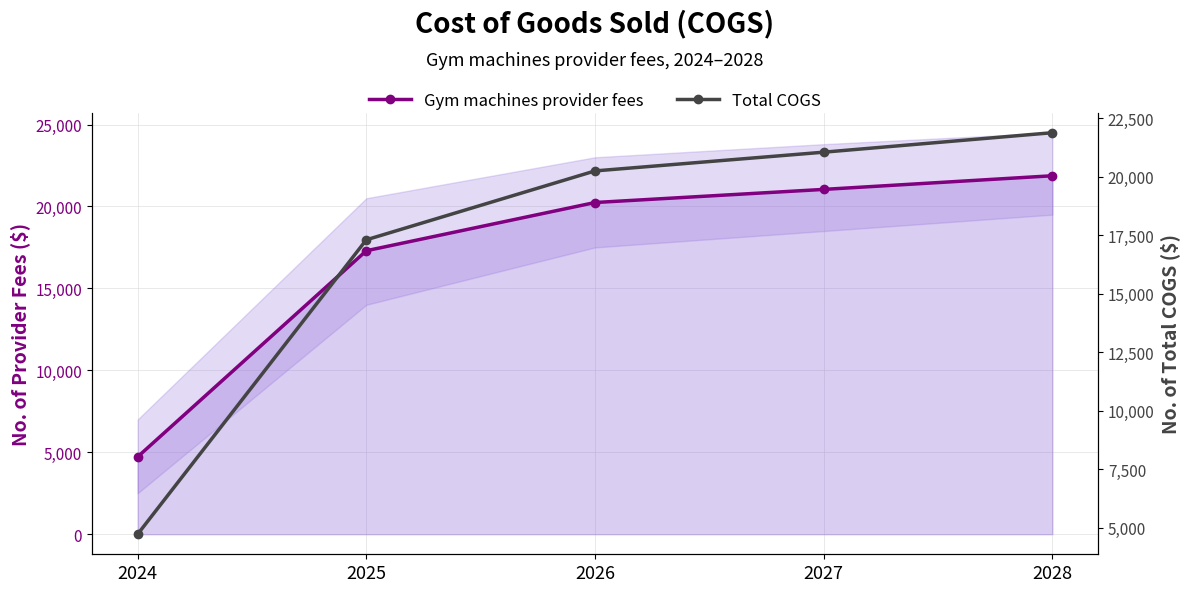

How many lines are shown in the chart?

2